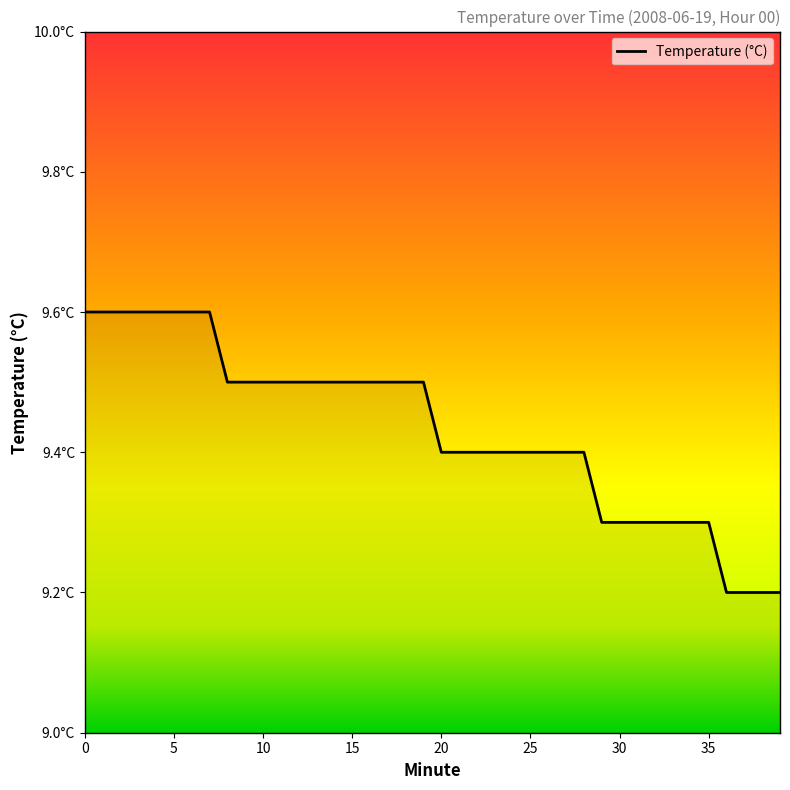

Is this an area chart (filled region under the line)?

Yes